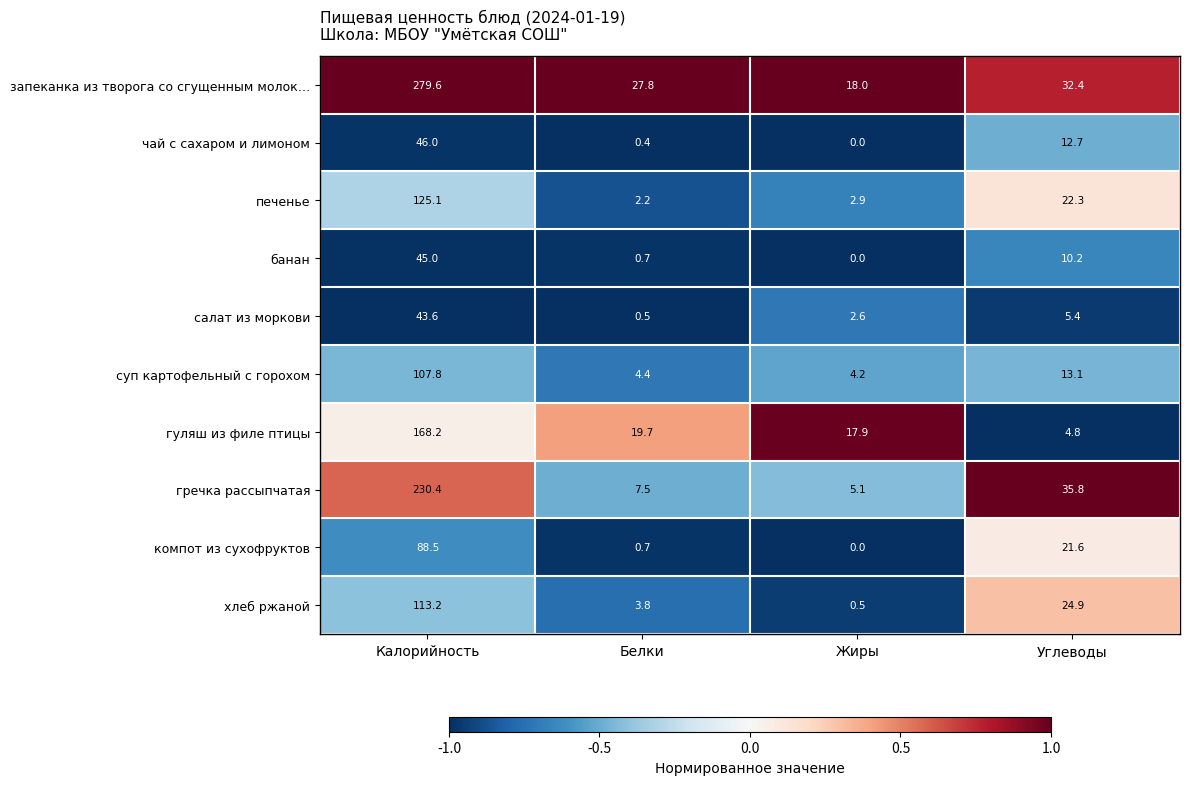

Is it true that хлеб ржаной equals 172.8 at Калорийность?

False